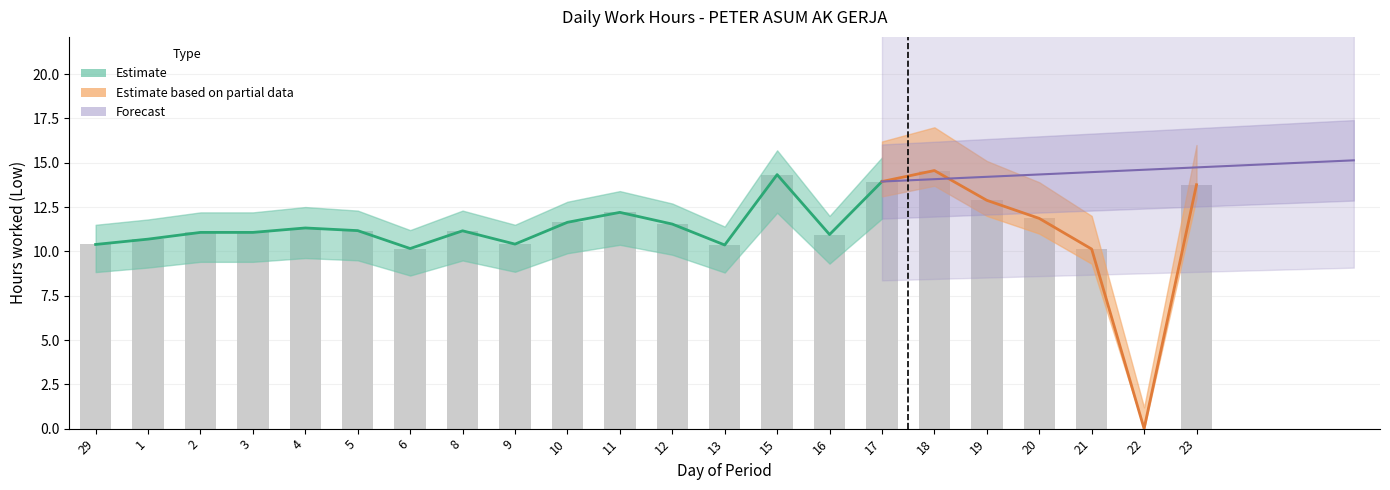

What is the maximum value shown in the chart?

17.0